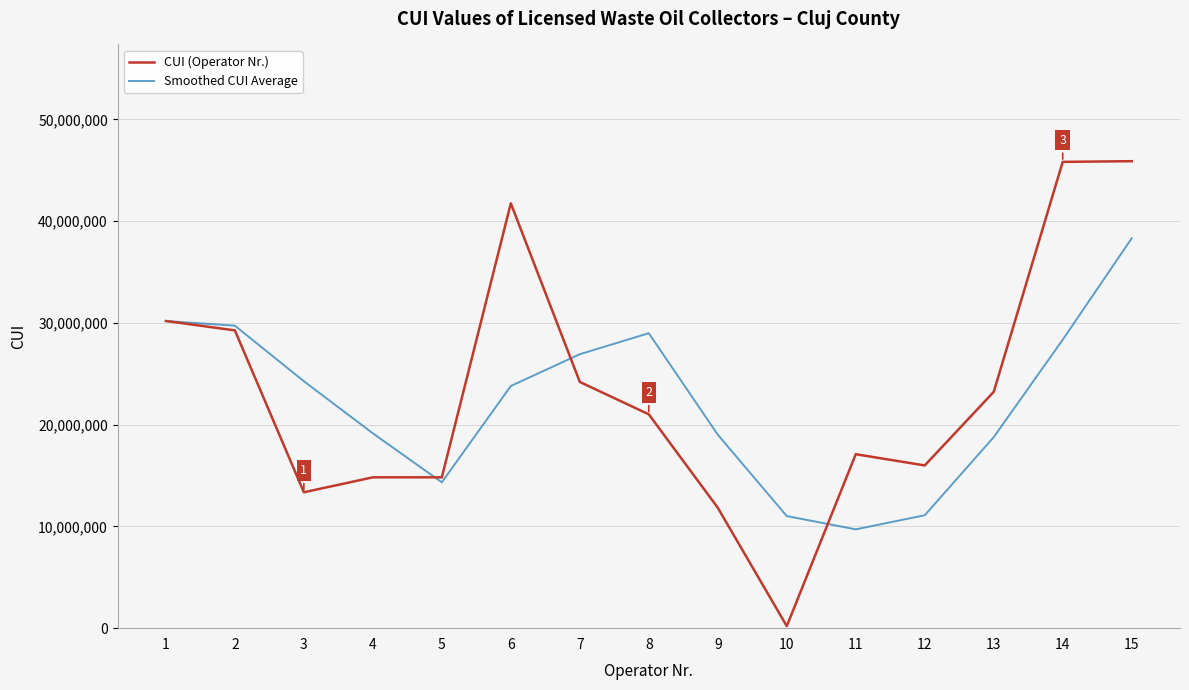

Which series has the largest range (max minus min)?

CUI (Operator Nr.)